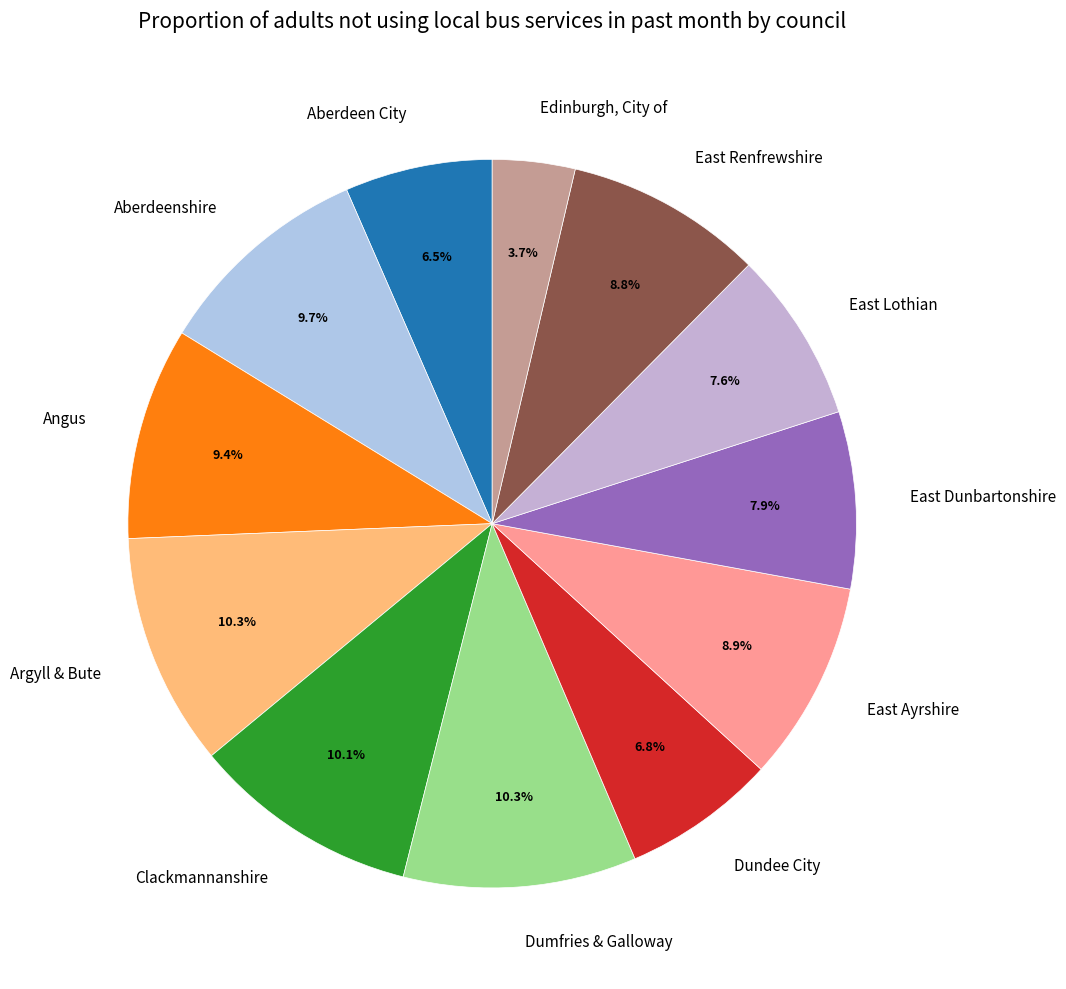

What percentage is NOT represented by East Dunbartonshire?

92.1%